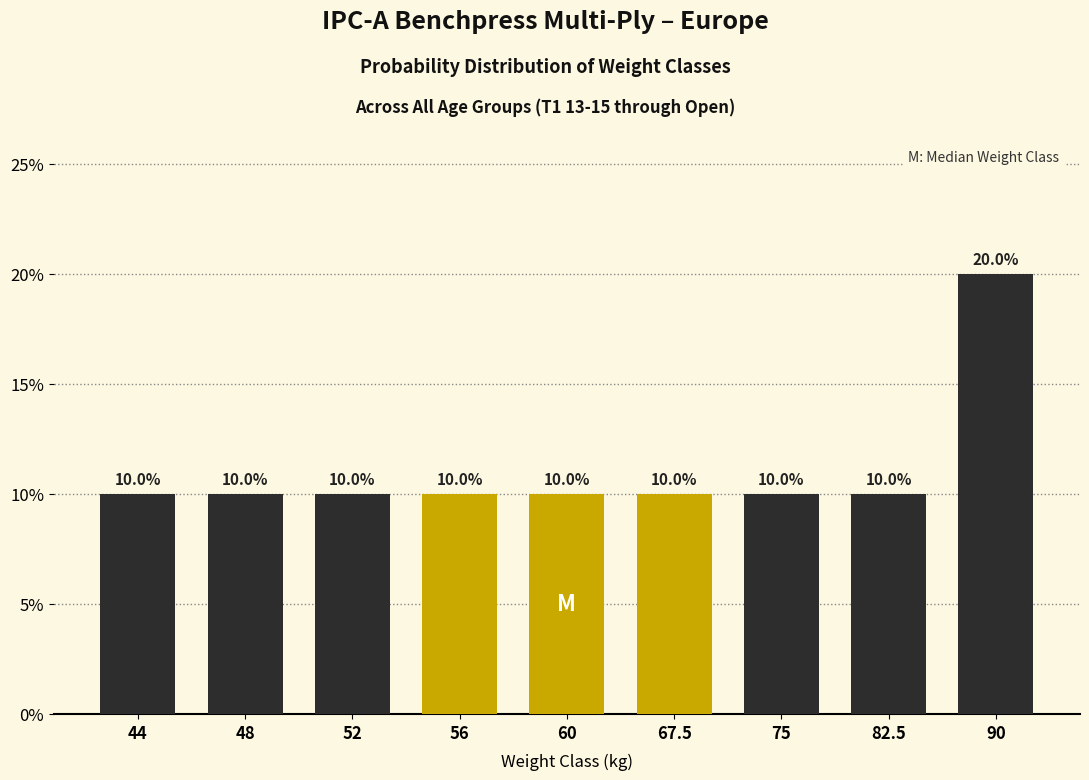

Reading right to left, list all the values displayed in this chart.

90=20	82.5=10	75=10	67.5=10	60=10	56=10	52=10	48=10	44=10